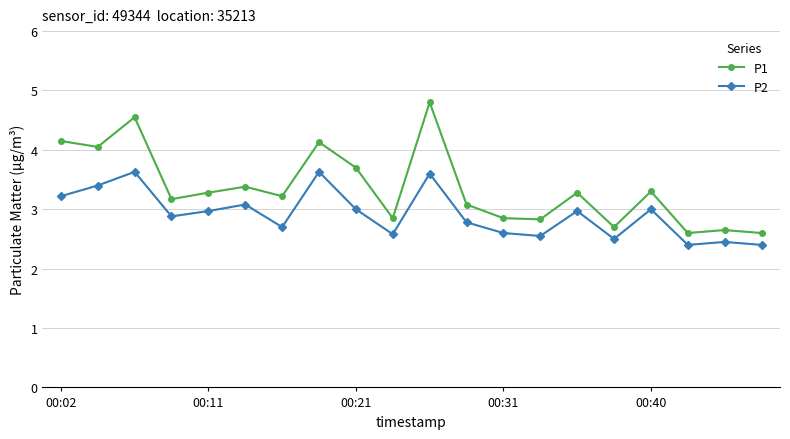

What is the greatest value displayed?

4.8